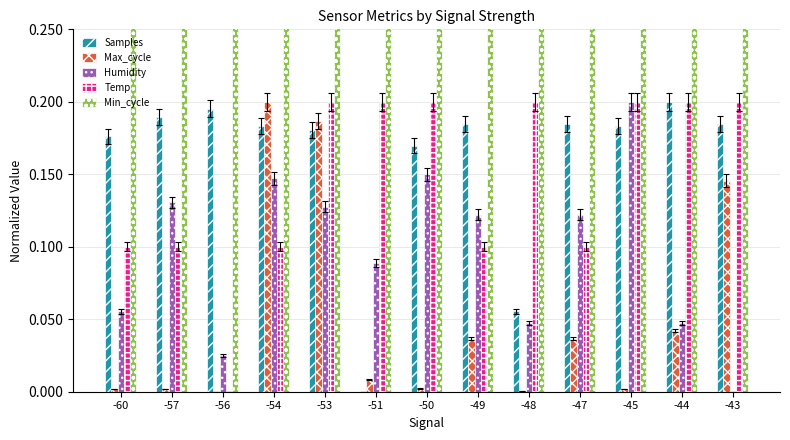

The Temp series shows 0.1 at -57. True or false?

False